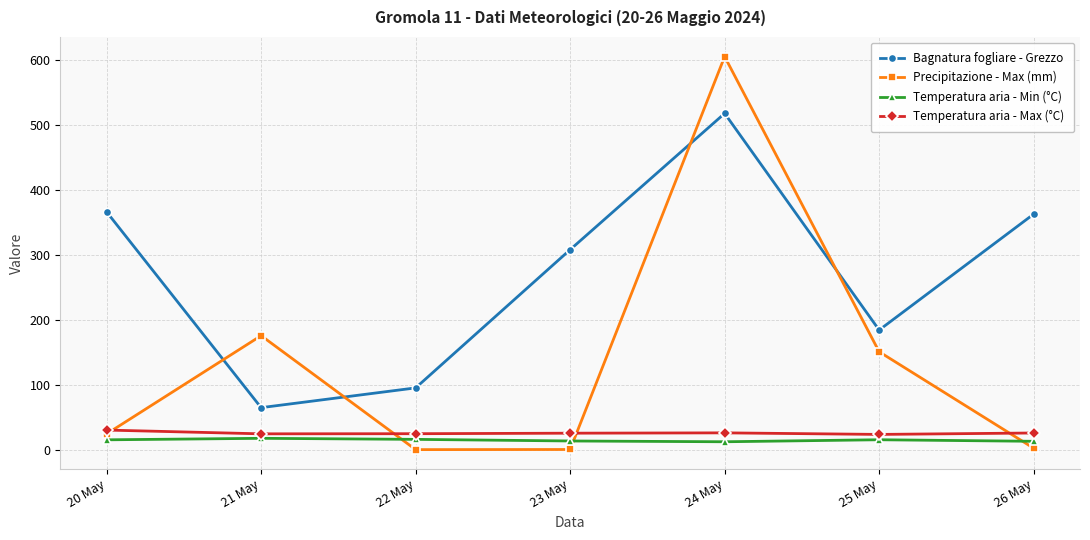

What is the highest value of the Bagnatura fogliare - Grezzo series?

517.4